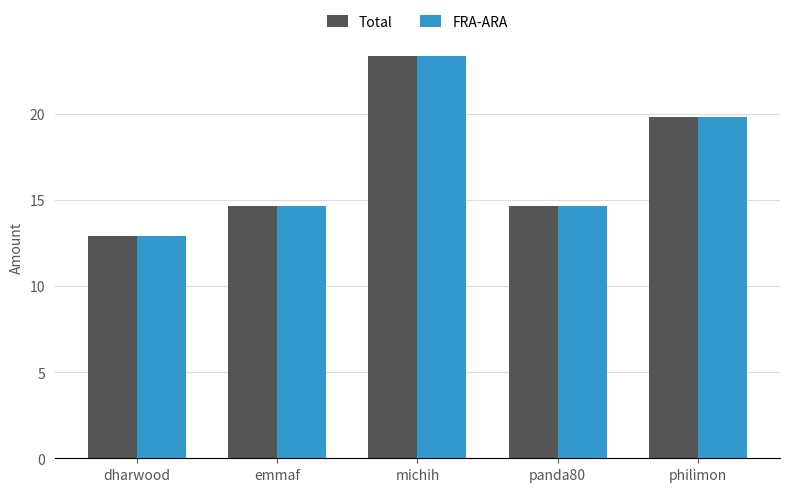

What is the total value across all series at philimon?

39.6